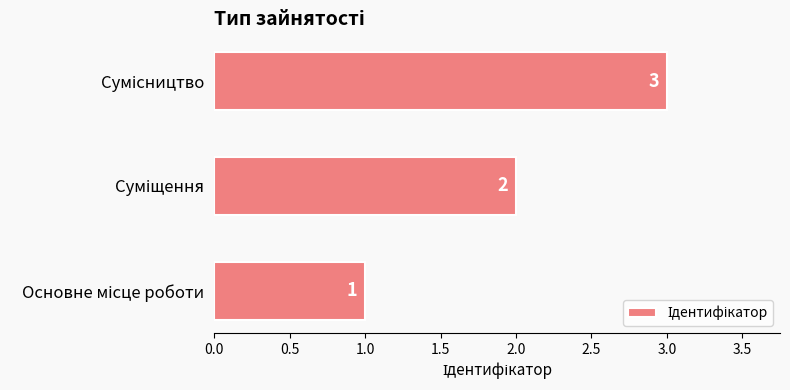

What is the average value?

2